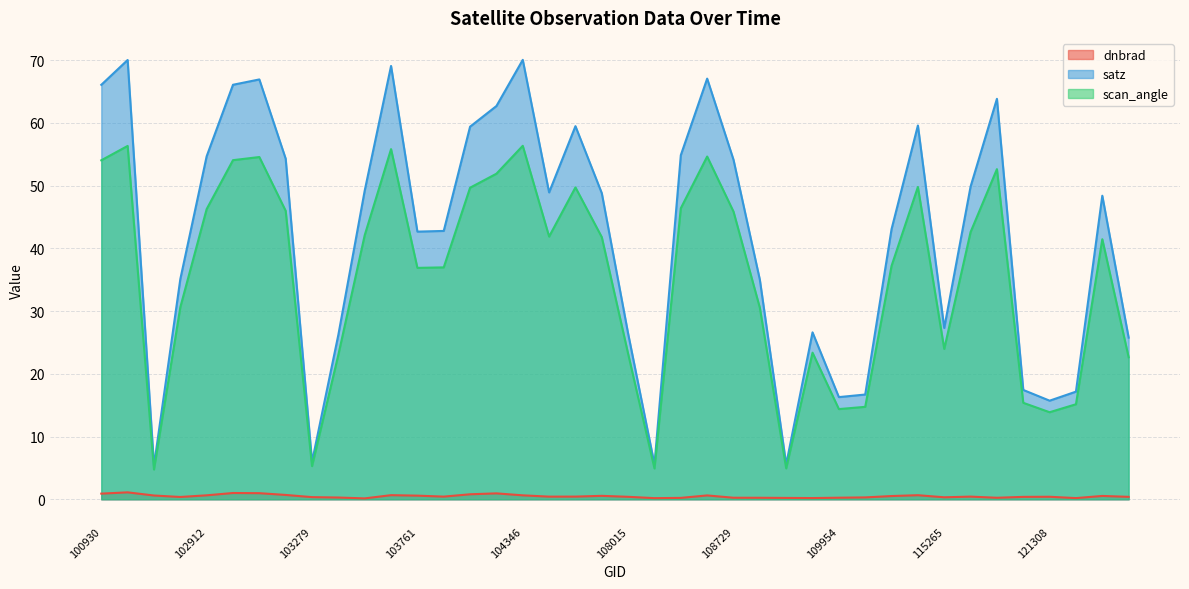

How many values in the scan_angle series are below 41?

19